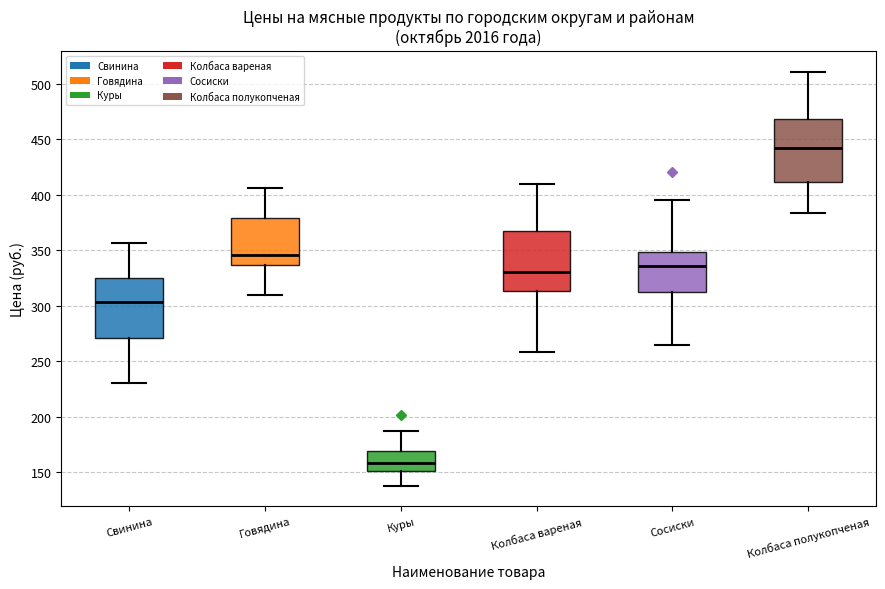

Reading left to right, transcribe this box plot: for each box, give where its median line is, the range the box spans, and where its two whiskers end, as read against the y-axis. The values are not printed on the chart, so give them approximately, as read against the axis.

Свинина: median 305, box 270 to 325, whiskers 230 to 355
Говядина: median 345, box 335 to 380, whiskers 310 to 405
Куры: median 160, box 150 to 170, whiskers 140 to 185
Колбаса вареная: median 330, box 315 to 365, whiskers 260 to 410
Сосиски: median 335, box 310 to 350, whiskers 265 to 395
Колбаса полукопченая: median 440, box 410 to 470, whiskers 385 to 510